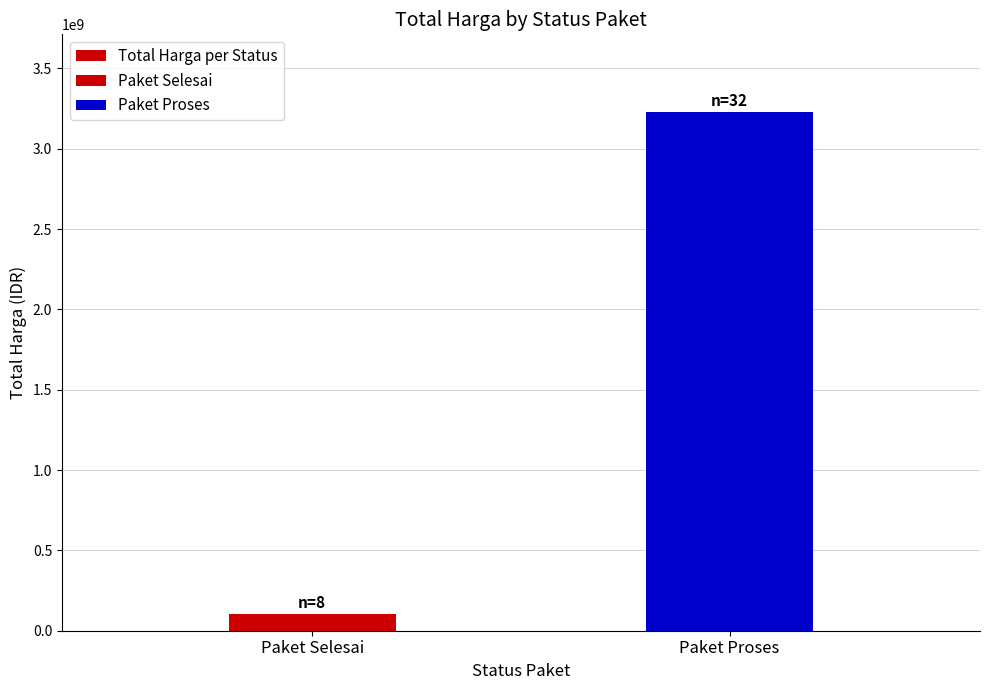

Reading left to right, list all the values displayed in this chart.

105362500	3227865000